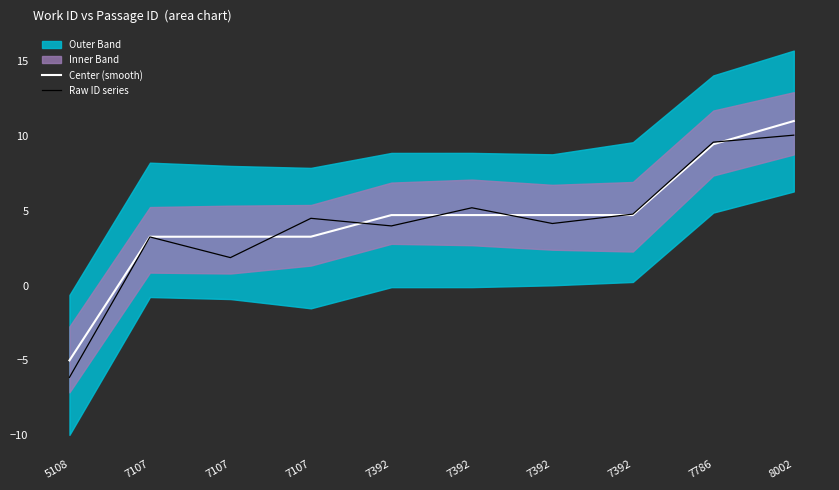

At which label does Raw ID series first exceed 4?

7107